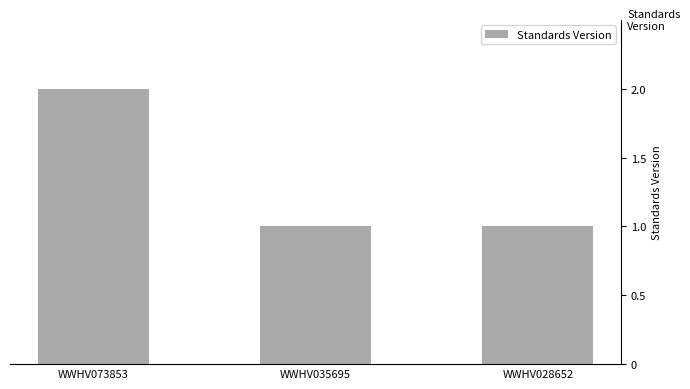

What is the change in value from WWHV073853 to WWHV035695?

-1